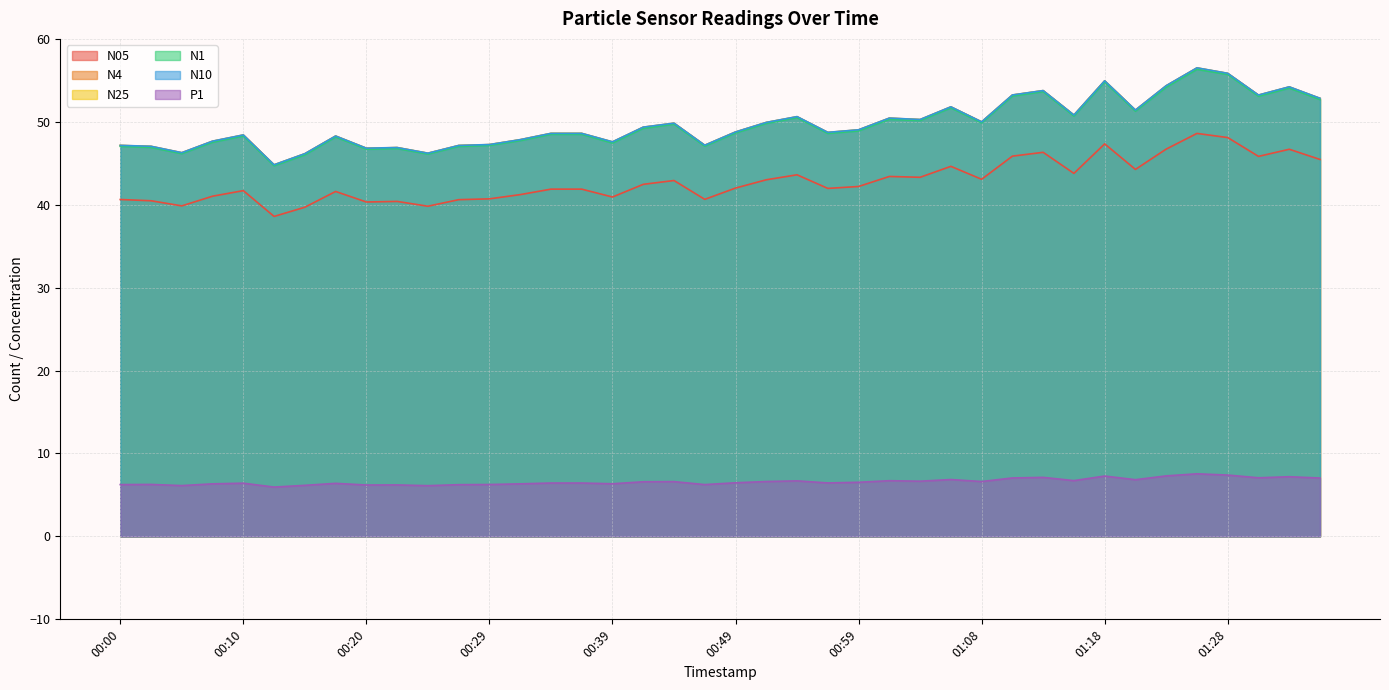

Where does the N25 series first go above 49?

00:42